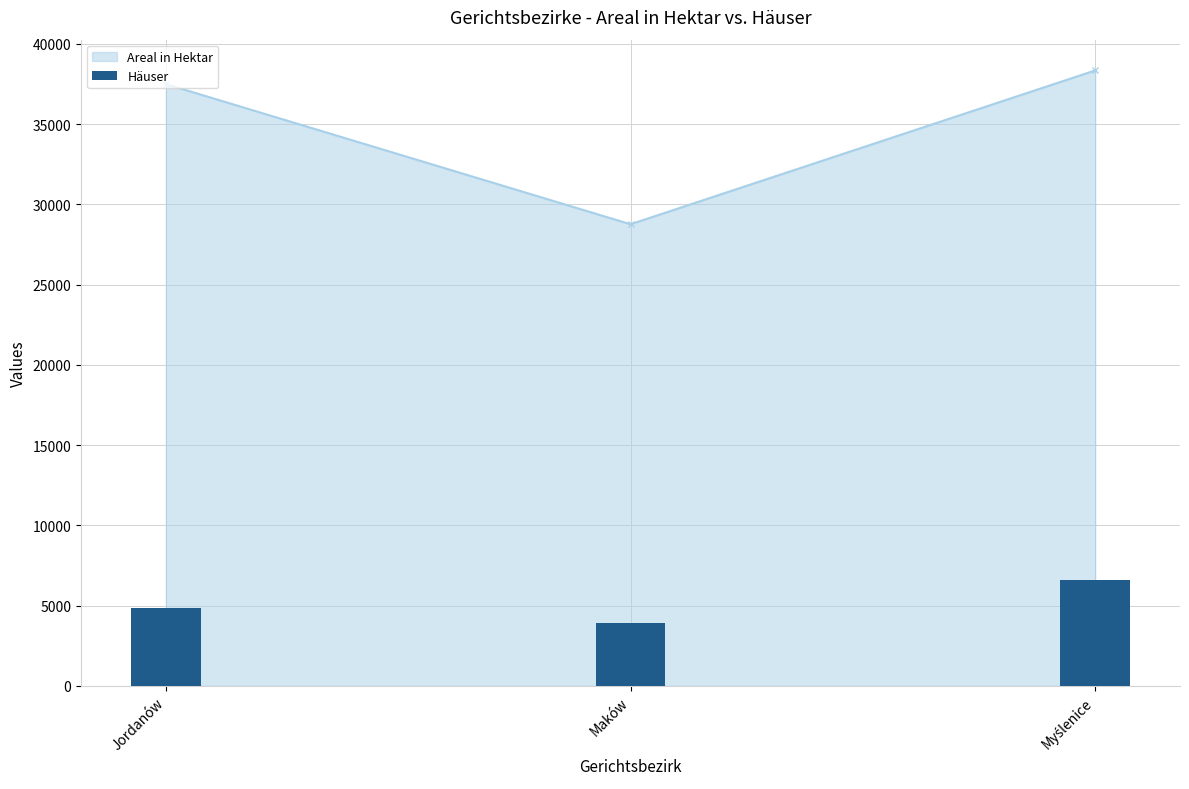

Reading left to right, extract all data points from this chart.

Jordanów=4876	Maków=3923	Myślenice=6572